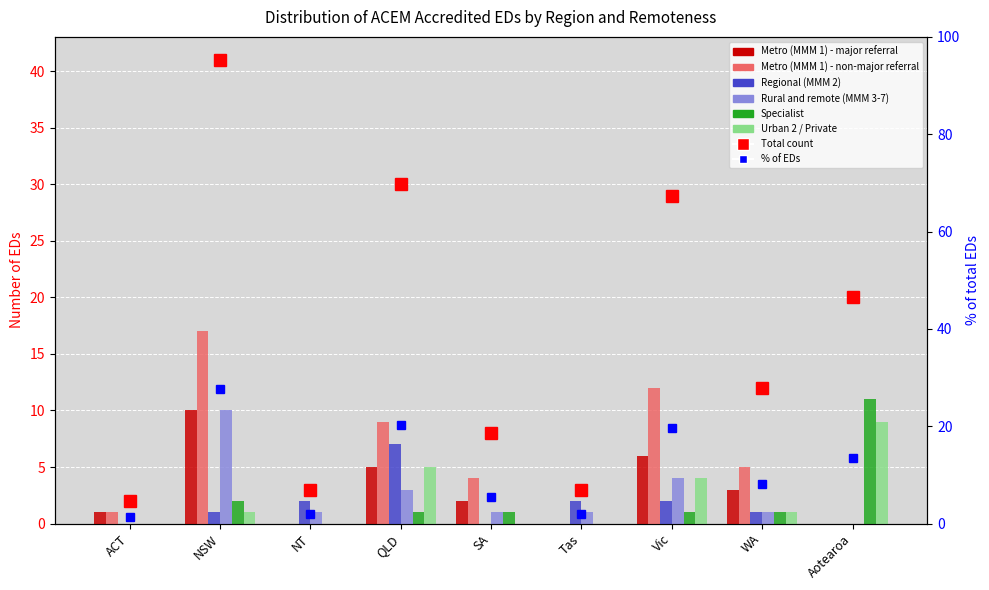

Which category has the highest value in the Rural and remote (MMM 3-7) series?

NSW